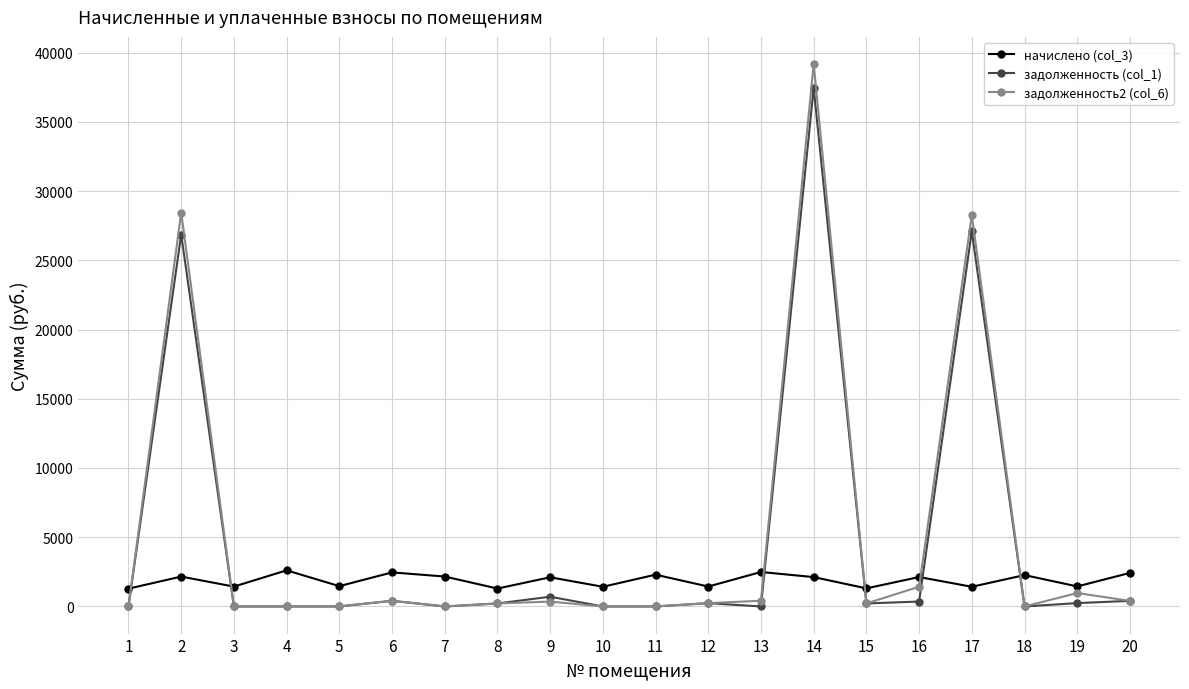

Between which two adjacent categories do задолженность2 (col_6) and начислено (col_3) first intersect?

1 and 2